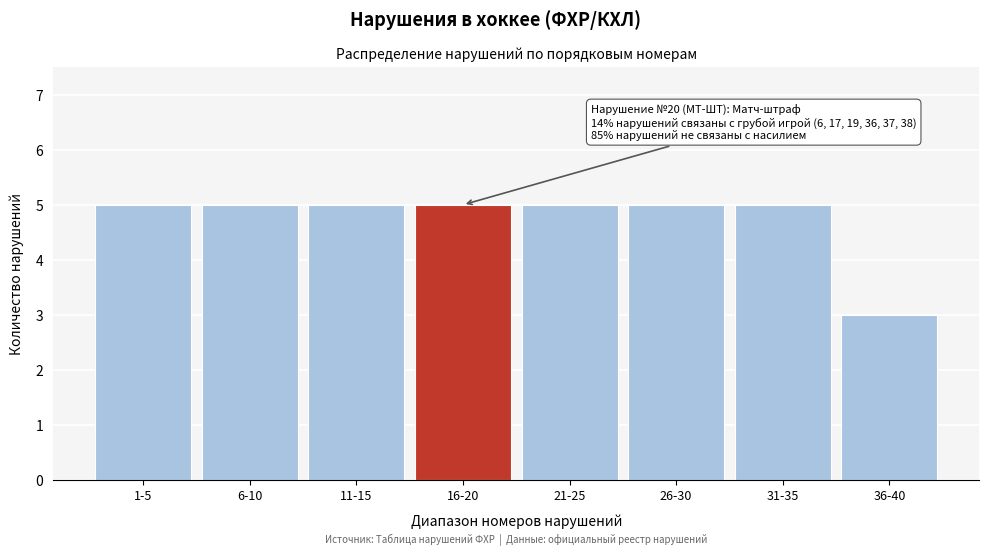

Reading right to left, extract all data points from this chart.

3	5	5	5	5	5	5	5